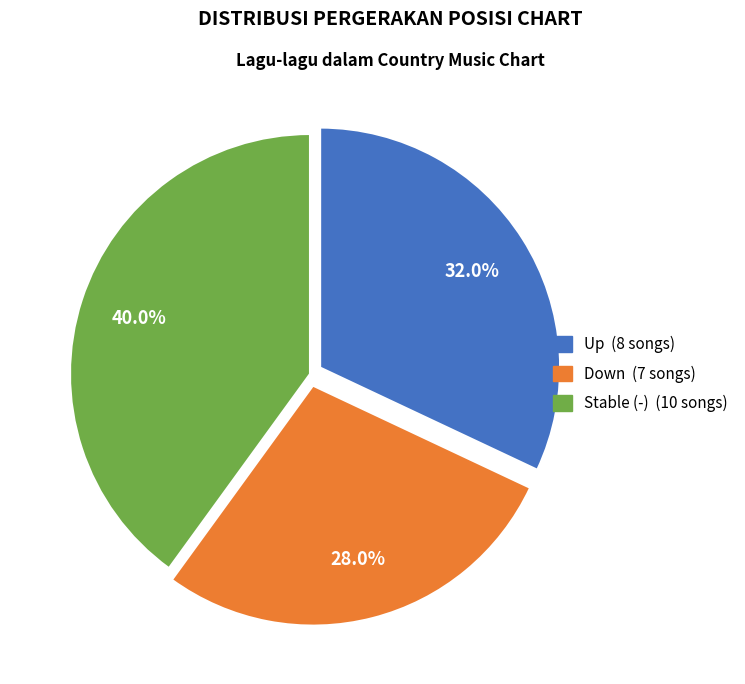

To the nearest percent, what is the difference between the largest and smallest slice percentages?

12%